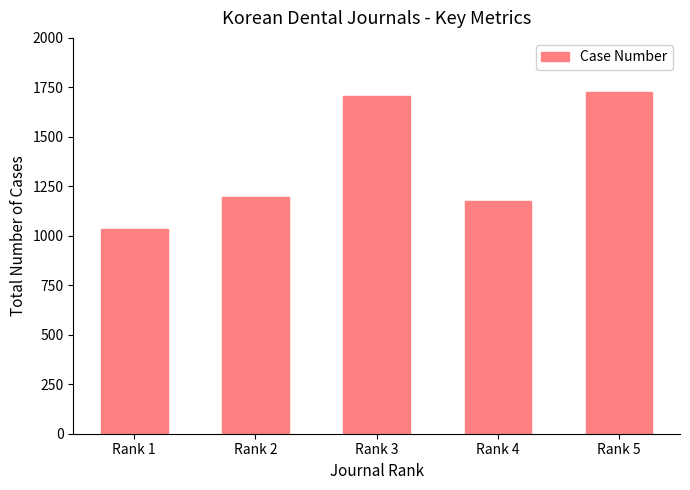

Rank the categories by value from highest to lowest.

Rank 5, Rank 3, Rank 2, Rank 4, Rank 1